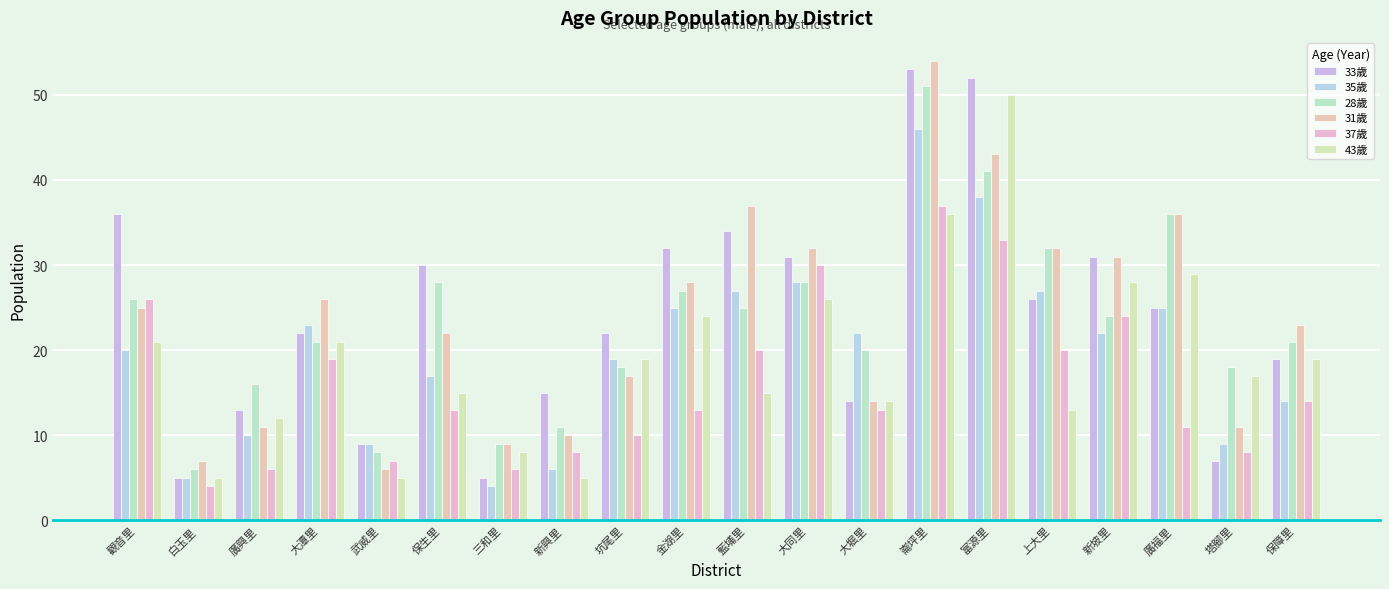

What is the difference between the second highest and second lowest values in the 28歲 series?

33